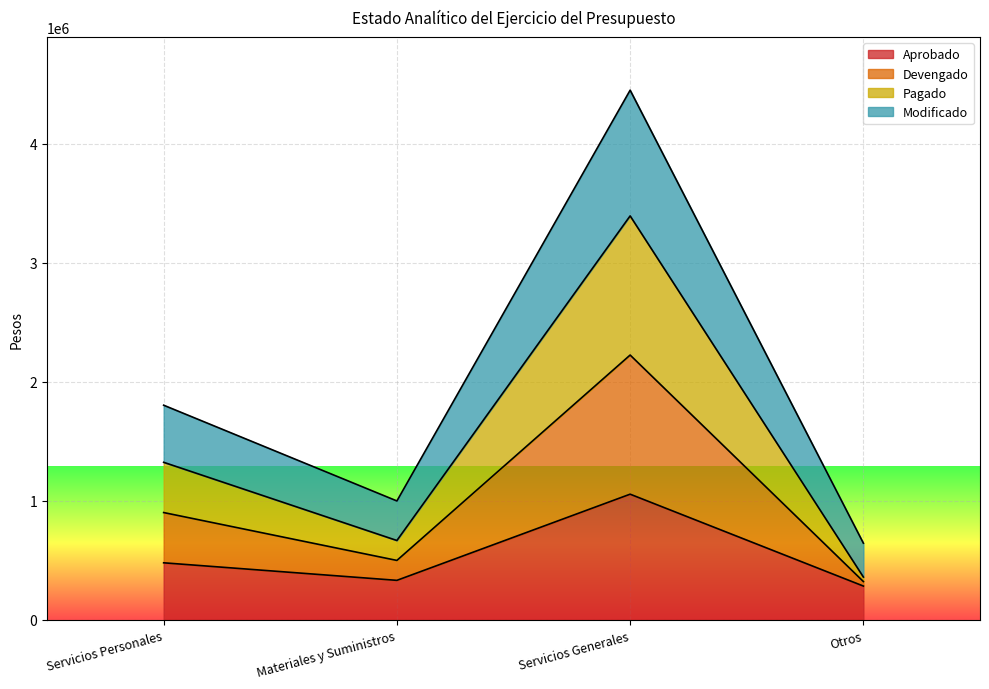

Read the Modificado value at Otros.

644636